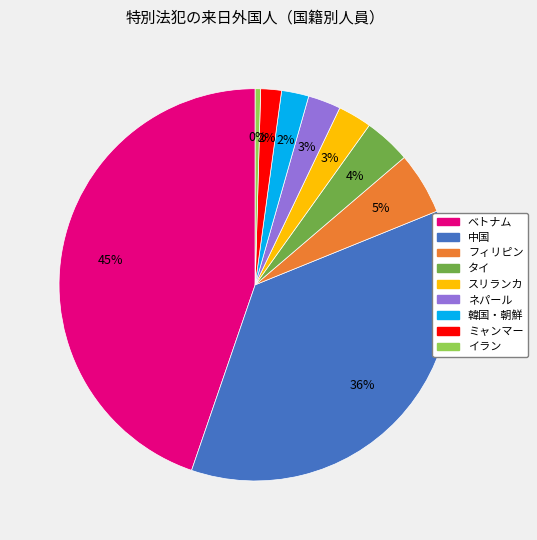

What is the largest slice in the pie chart?

ベトナム